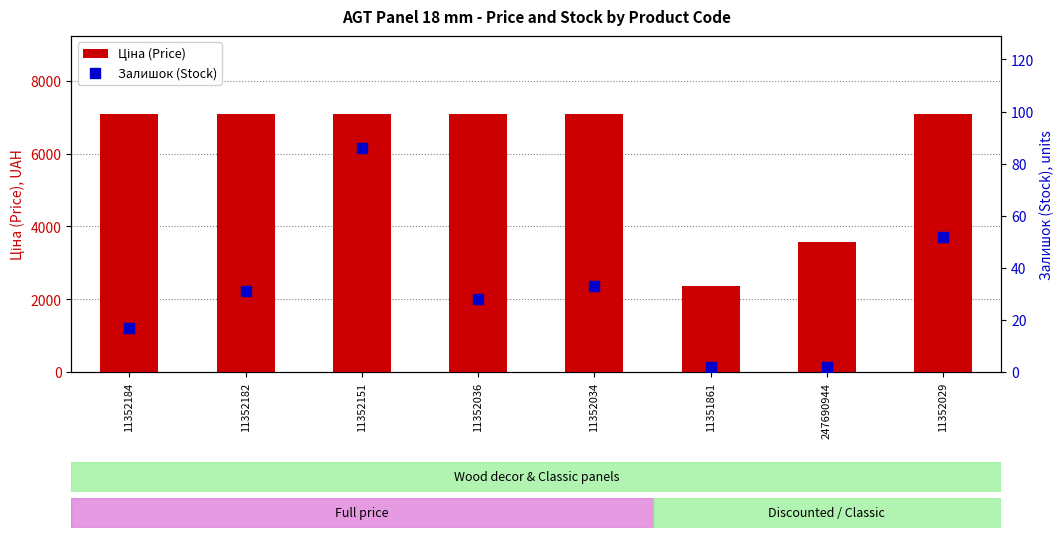

What are all the series names shown in the legend?

Ціна (Price), Залишок (Stock)